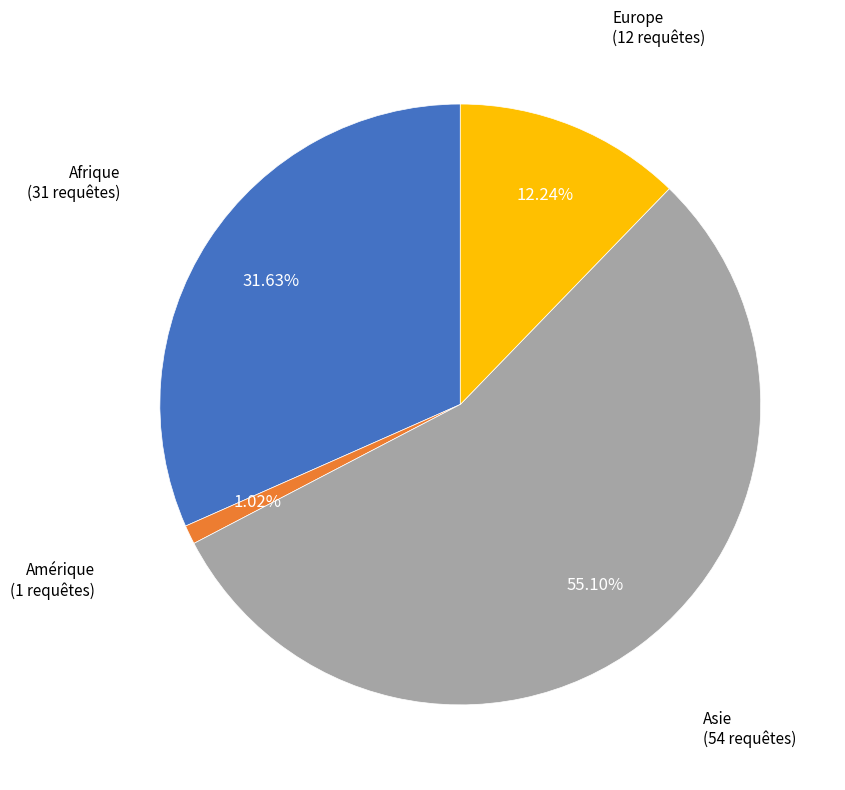

Is there a majority slice in this chart?

Yes